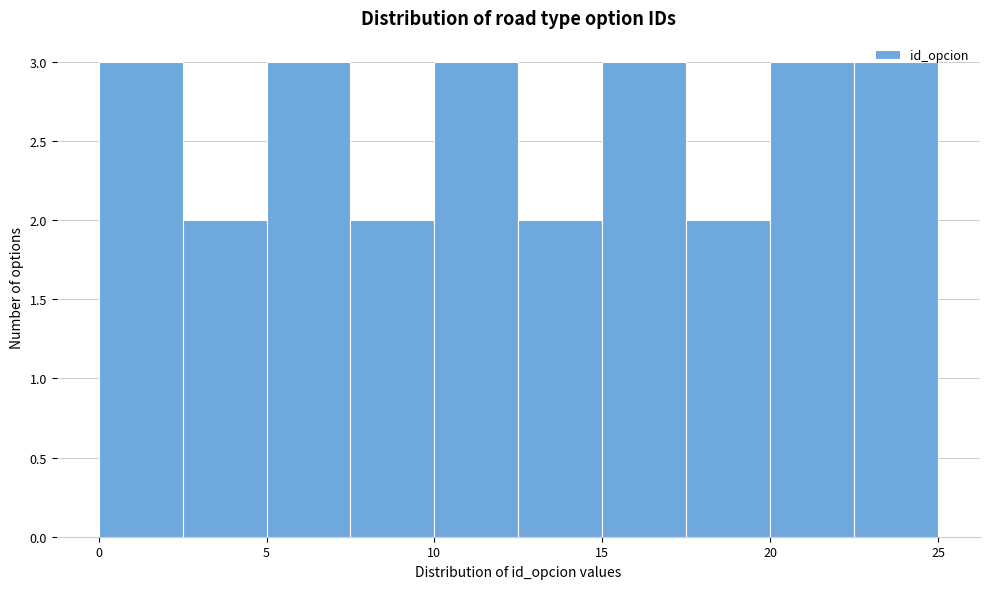

Reading left to right, list every bar in this chart as the range it spans on the x-axis followed by its height. The values are not printed on the chart, so give them approximately, as read against the axis.

0.0 to 2.5: 3
2.5 to 5.0: 2
5.0 to 7.5: 3
7.5 to 10.0: 2
10.0 to 12.5: 3
12.5 to 15.0: 2
15.0 to 17.5: 3
17.5 to 20.0: 2
20.0 to 22.5: 3
22.5 to 25.0: 3